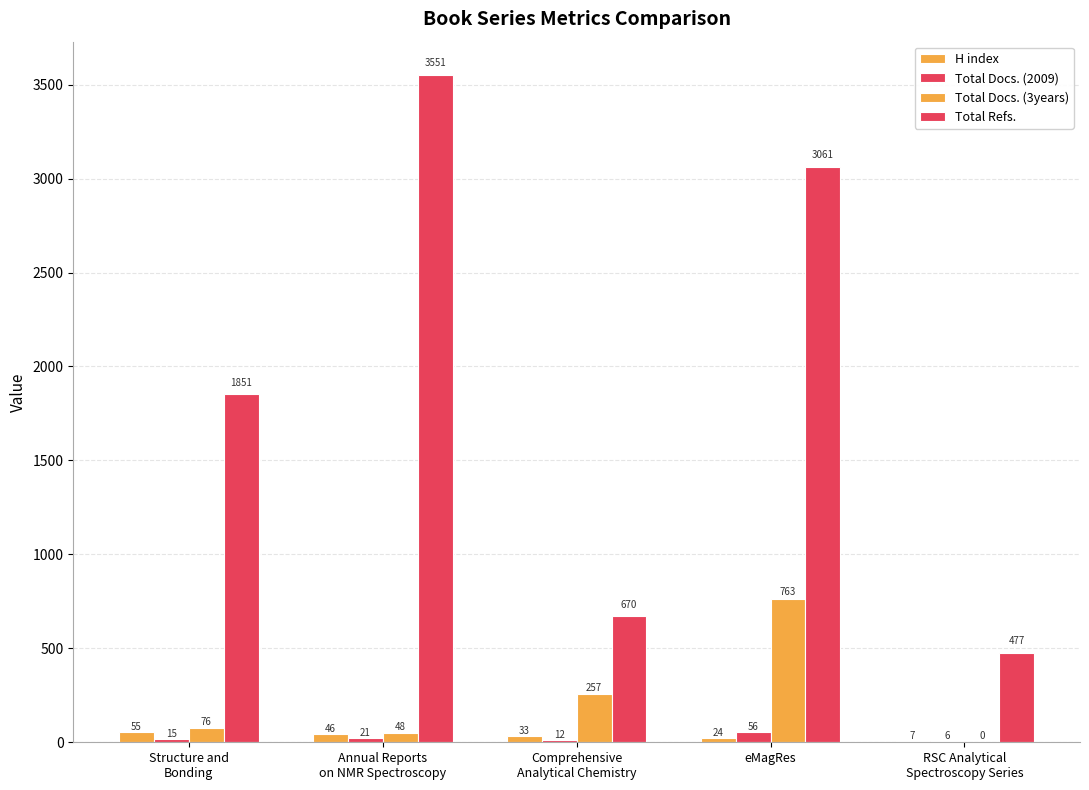

What is the average value of the H index series?

33